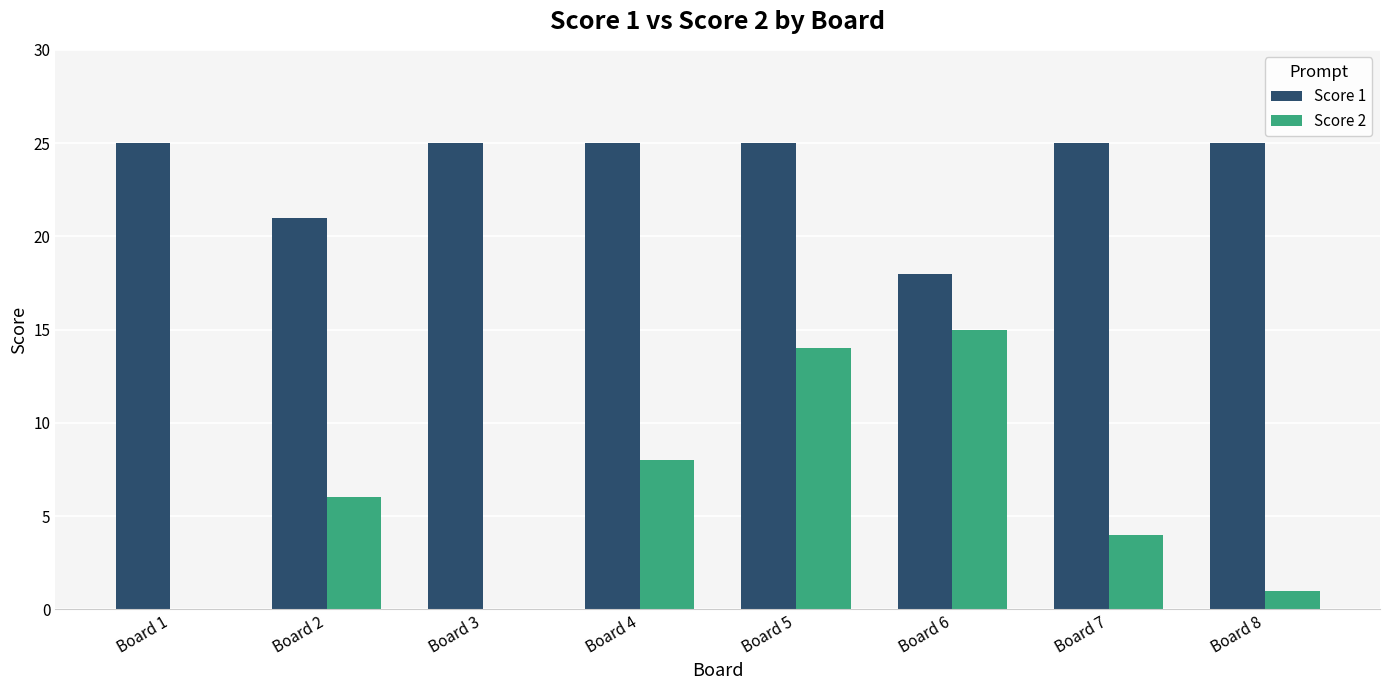

True or false: Score 1 has a value of 25 at Board 7.

True